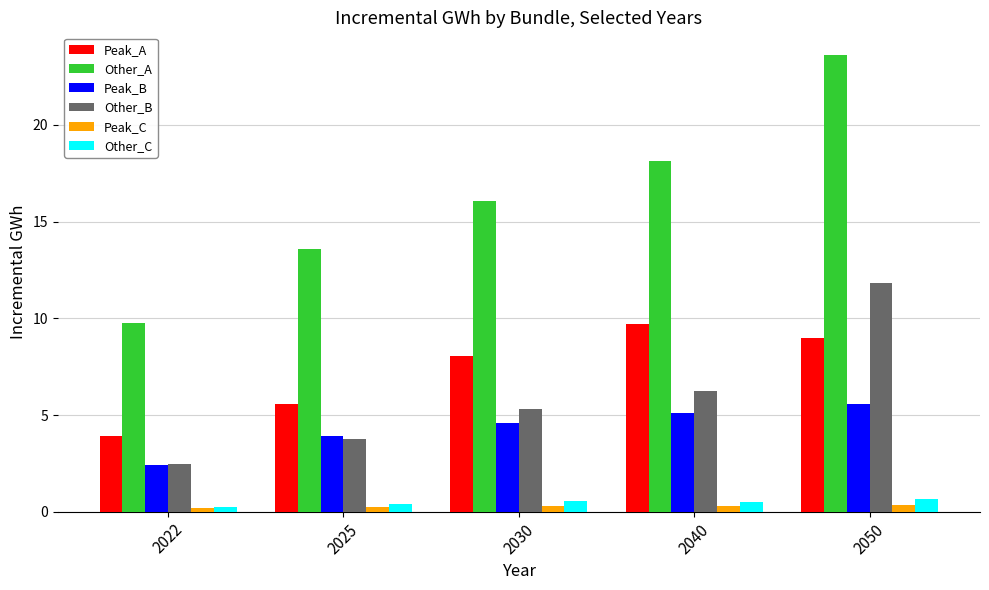

What are all the series names shown in the legend?

Peak_A, Other_A, Peak_B, Other_B, Peak_C, Other_C